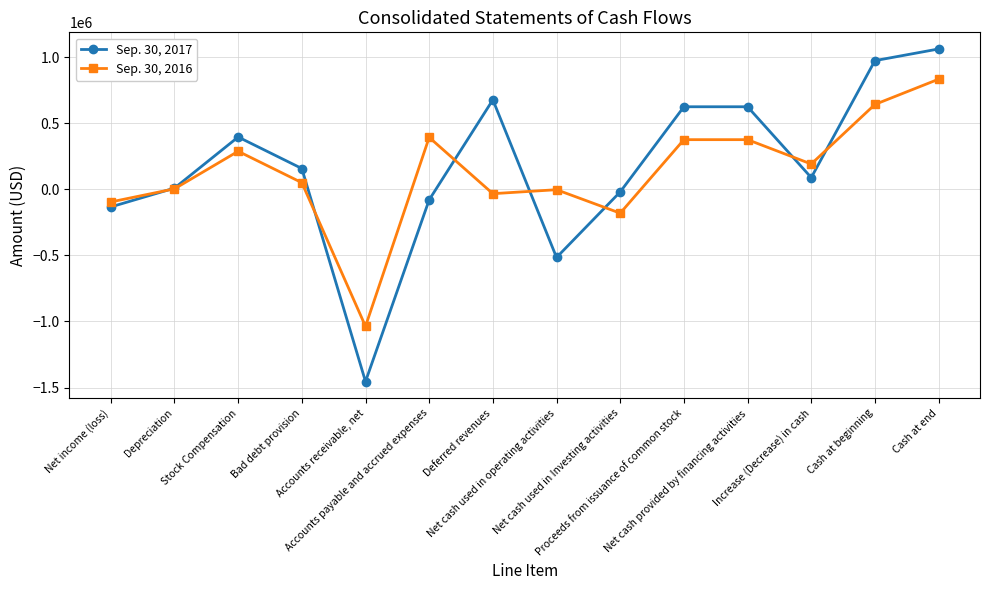

How many interior local valleys does the Sep. 30, 2016 series have?

4